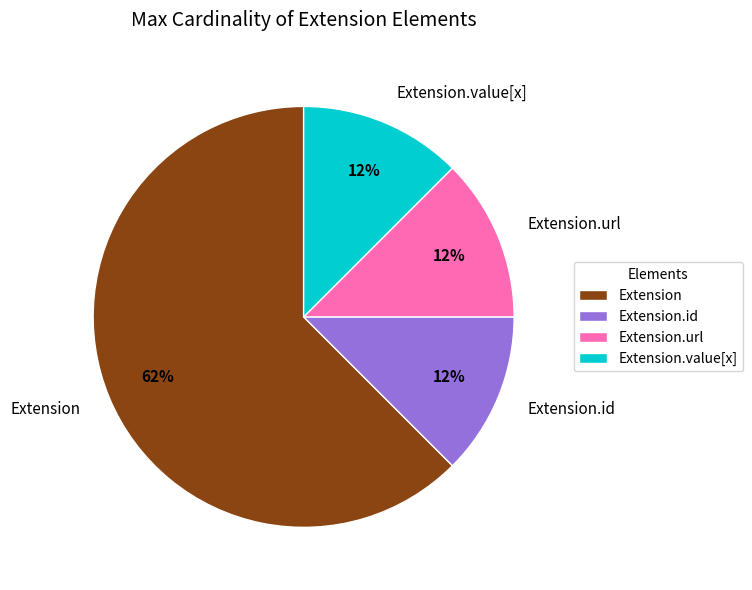

The Extension.id slice represents 12% of the pie. True or false?

True